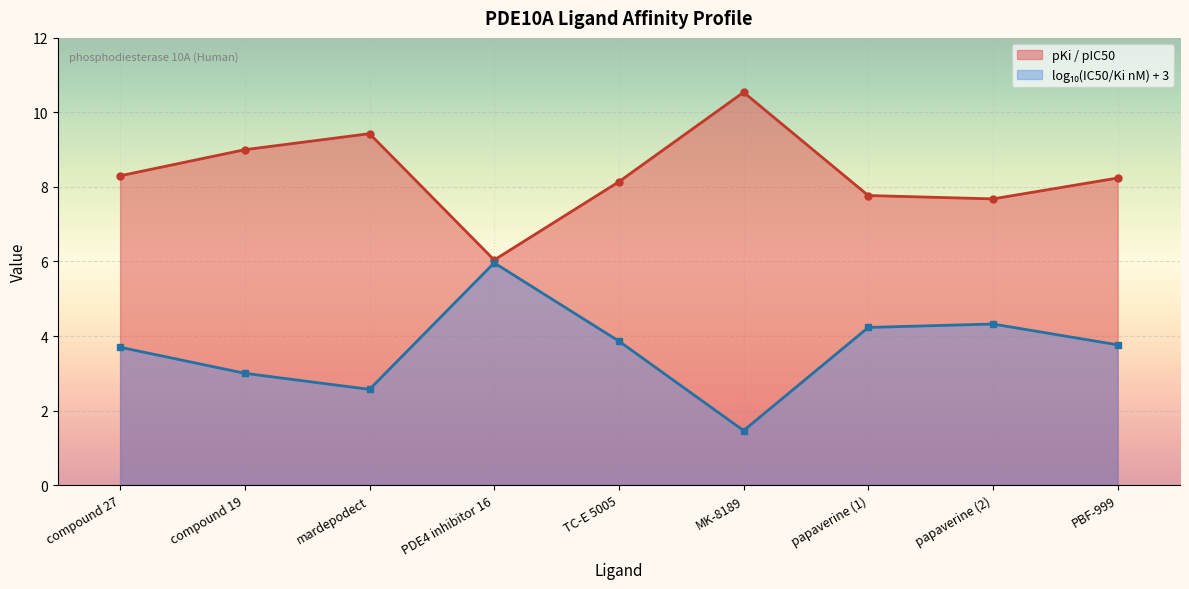

What value does the data have at papaverine (1)?

7.8